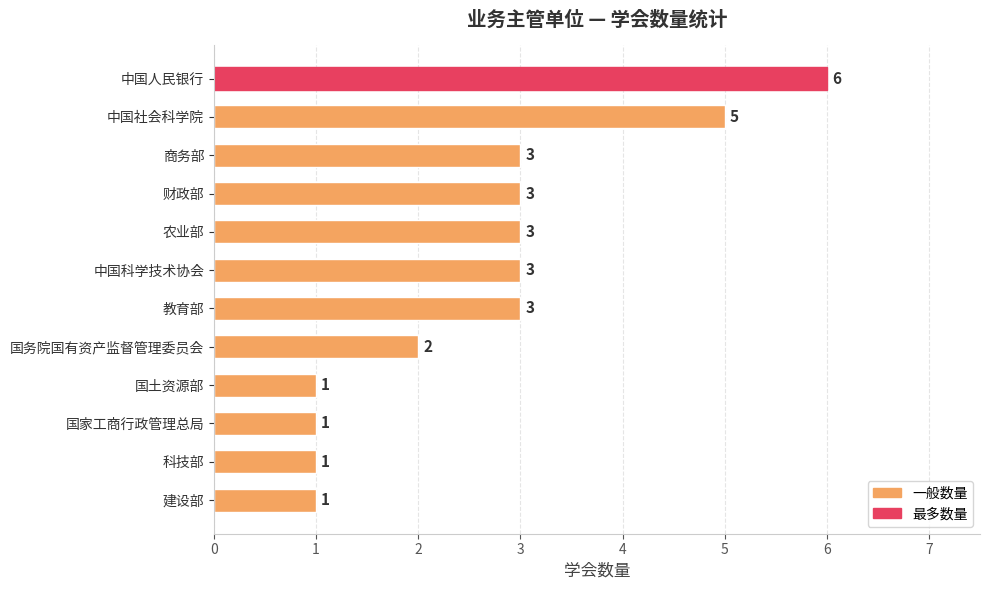

The value at 科技部 is 1. True or false?

True